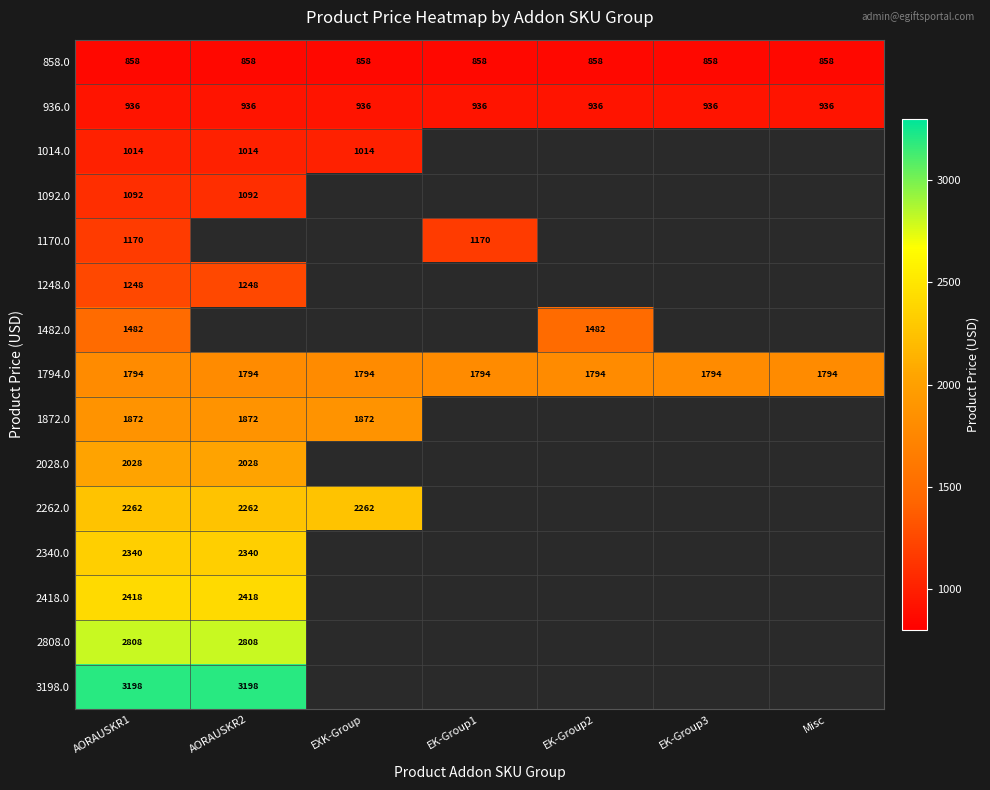

Count the number of categories in the chart.

7